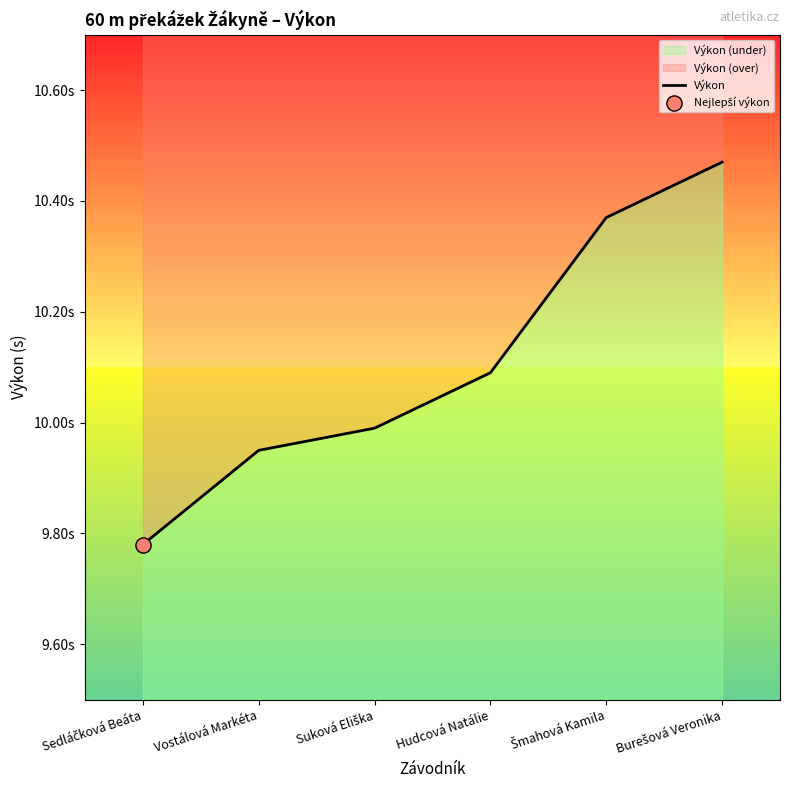

Approximately how many times larger is the value at Vostálová Markéta compared to Hudcová Natálie?

1.0